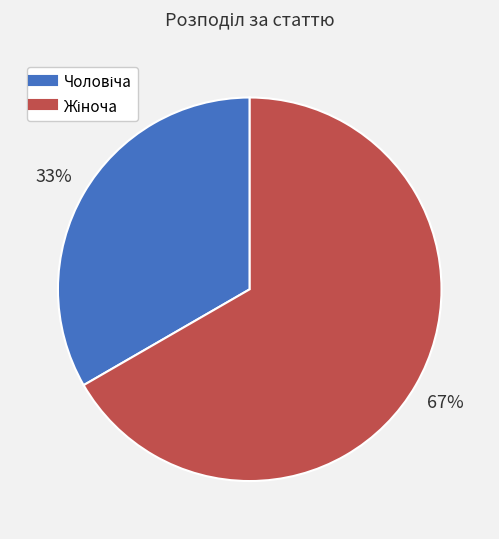

Does any single category account for the majority?

Yes